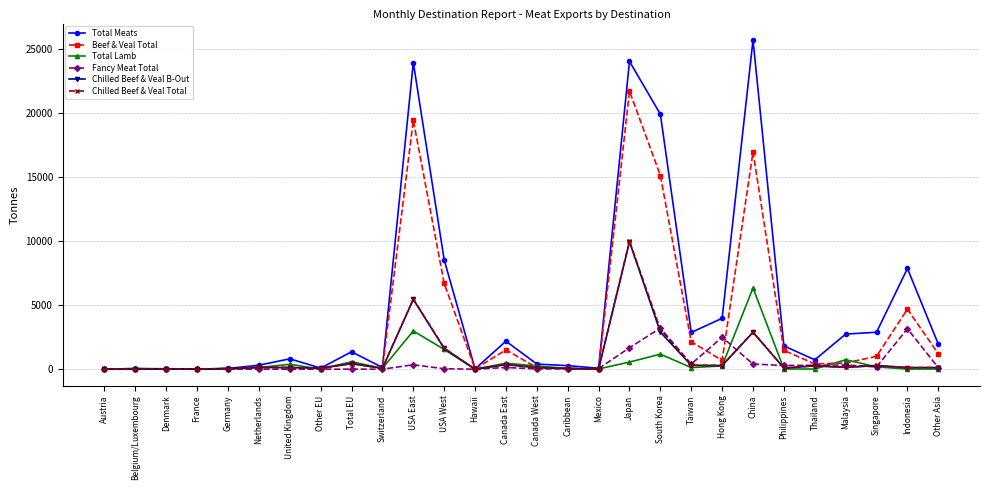

What is the label of the 21st point from the left?

Hong Kong